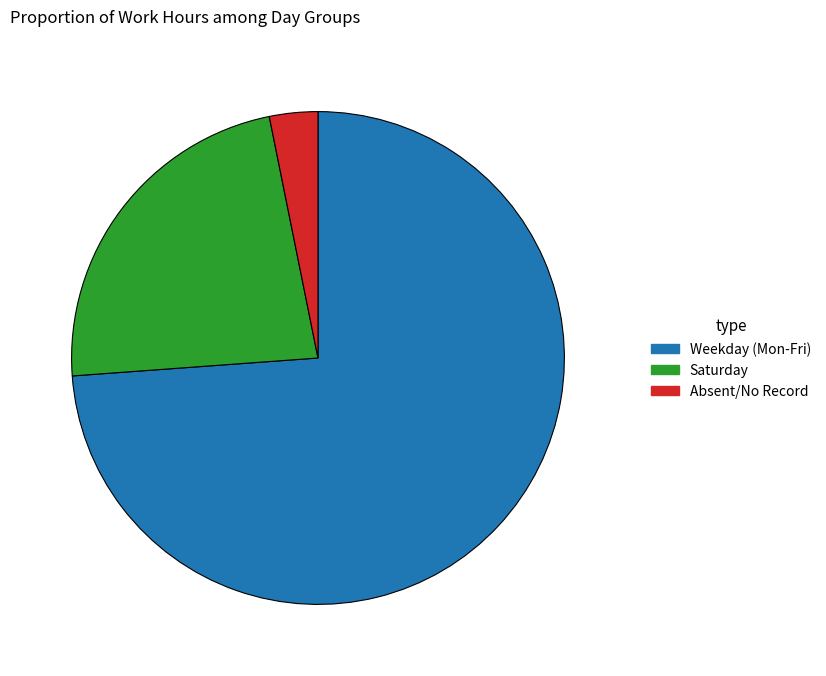

Is there any slice that represents more than half of the pie?

Yes